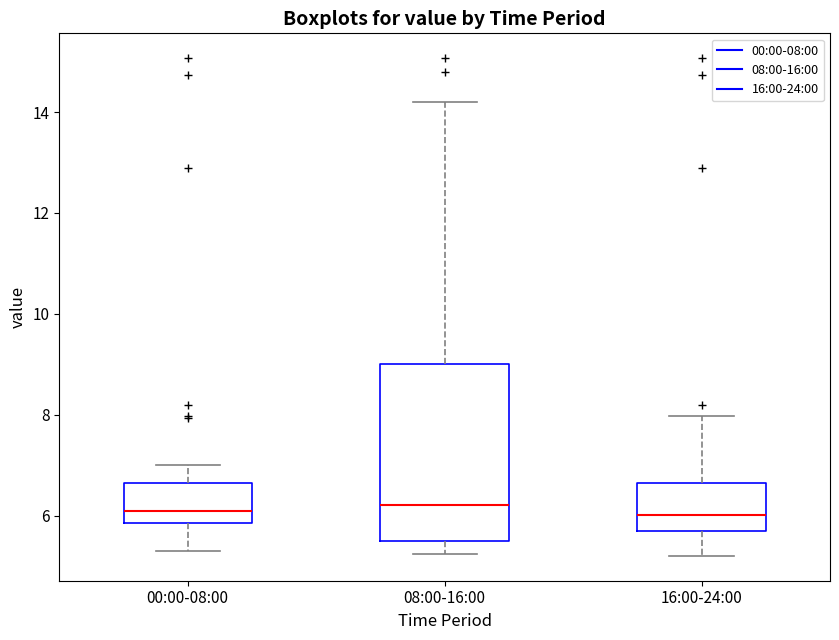

Reading left to right, transcribe this box plot: for each box, give where its median line is, the range the box spans, and where its two whiskers end, as read against the y-axis. The values are not printed on the chart, so give them approximately, as read against the axis.

00:00-08:00: median 6.0, box 5.8 to 6.6, whiskers 5.4 to 7.0
08:00-16:00: median 6.2, box 5.4 to 9.0, whiskers 5.2 to 14.2
16:00-24:00: median 6.0, box 5.8 to 6.6, whiskers 5.2 to 8.0